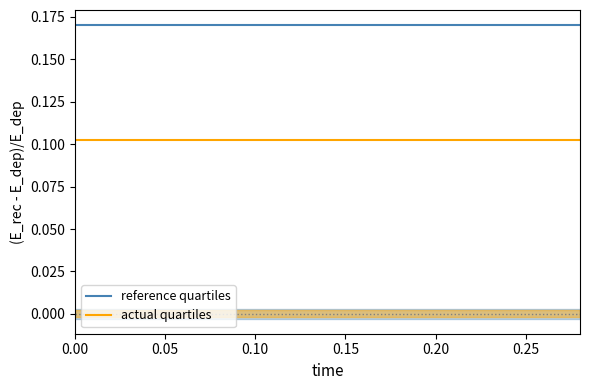

True or false: actual quartiles and reference quartiles cross at least once.

False